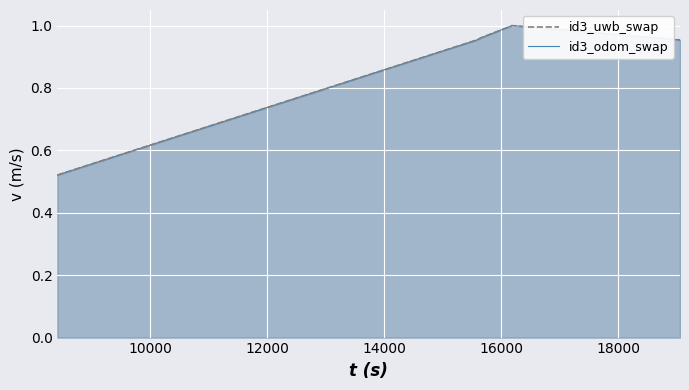

What is the maximum value for id3_uwb_swap?

1.0